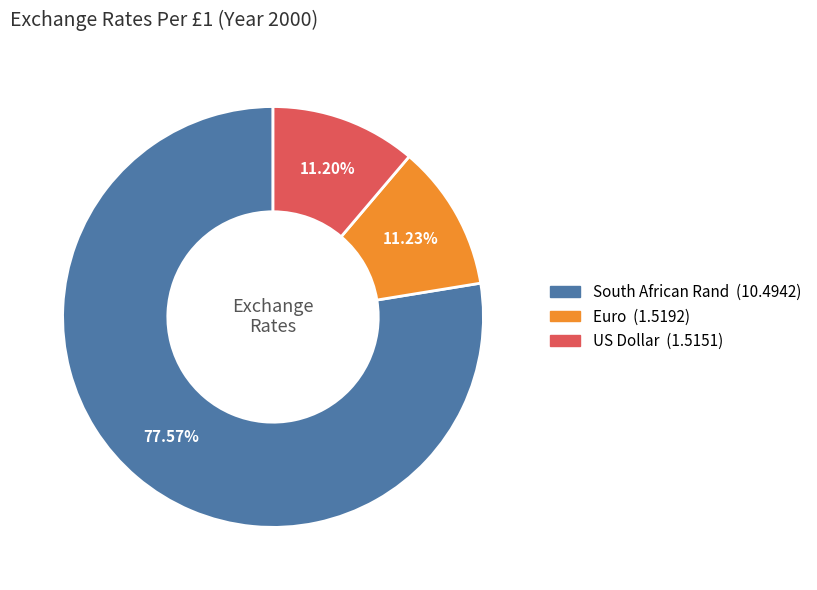

Combined, do US Dollar and South African Rand account for over 50%?

Yes